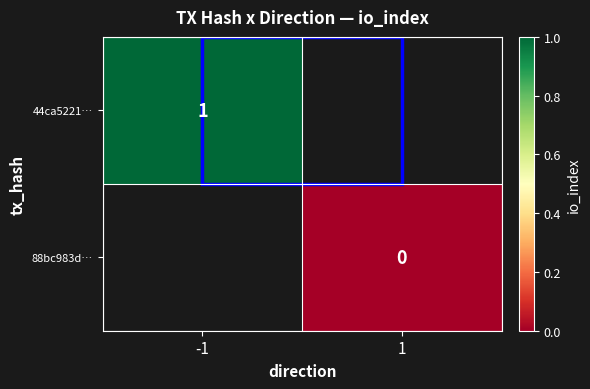

Count the number of categories in the chart.

2